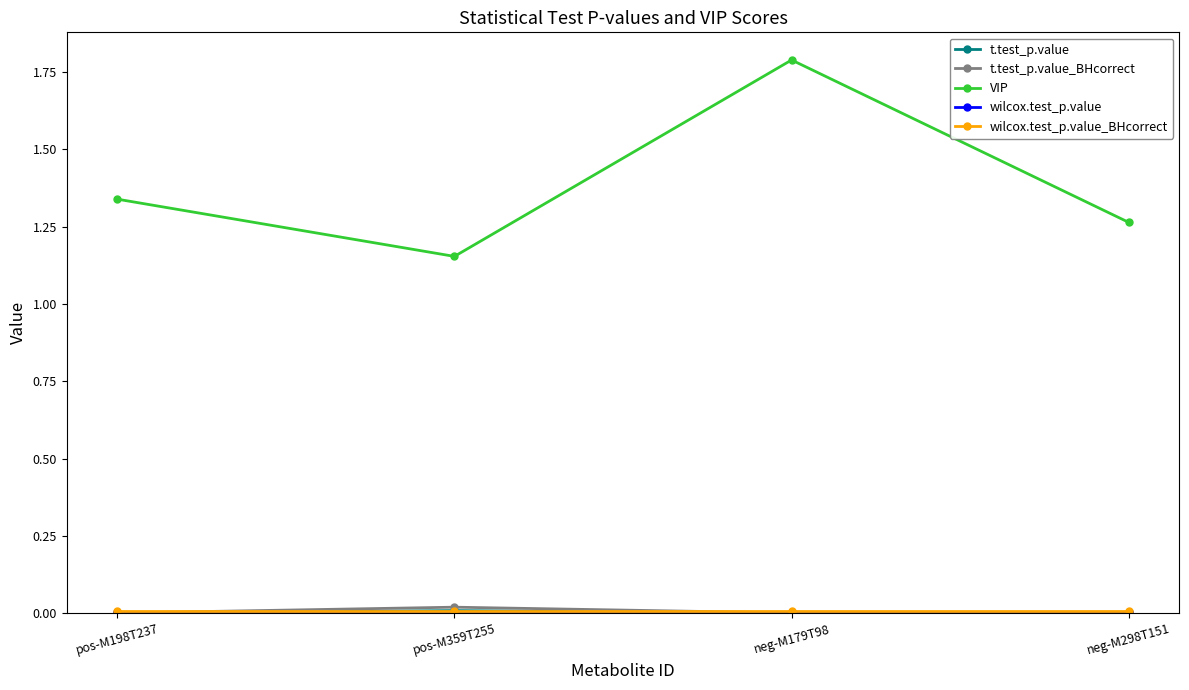

How many categories are shown in the chart?

4